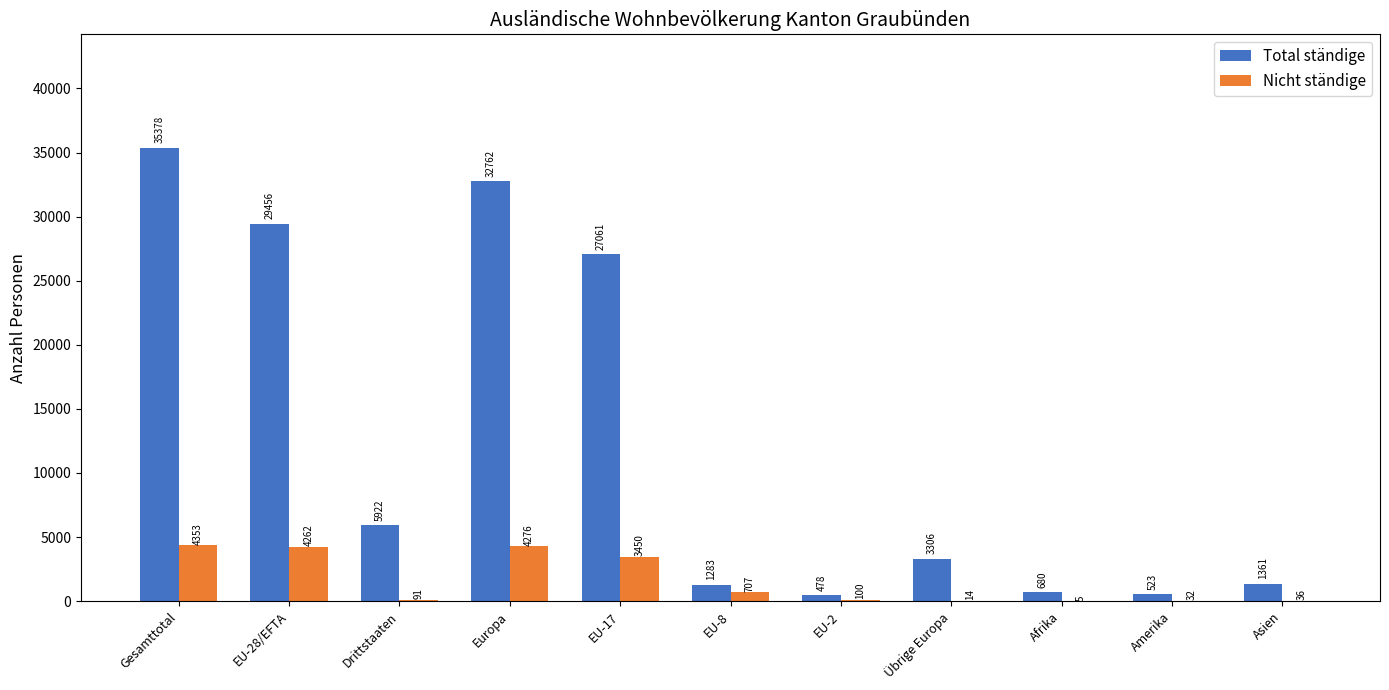

The Total ständige series shows 46193 at EU-28/EFTA. True or false?

False